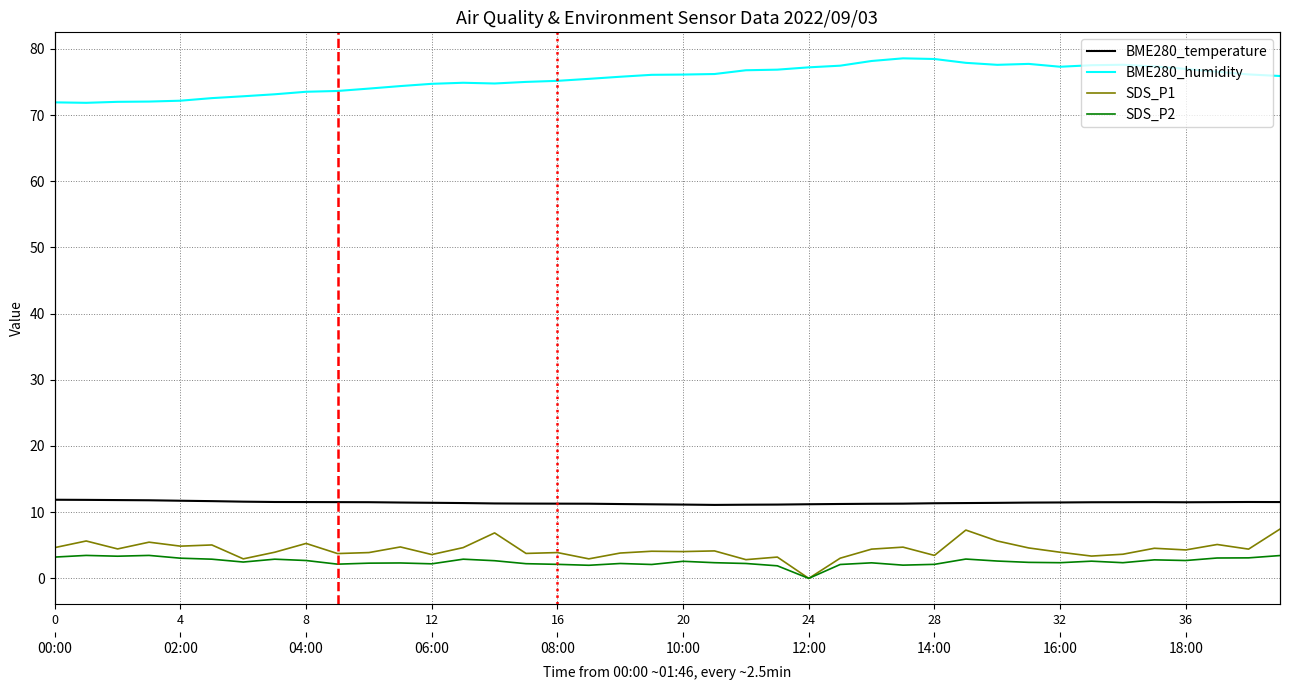

How many values in the SDS_P1 series are below 4?

17